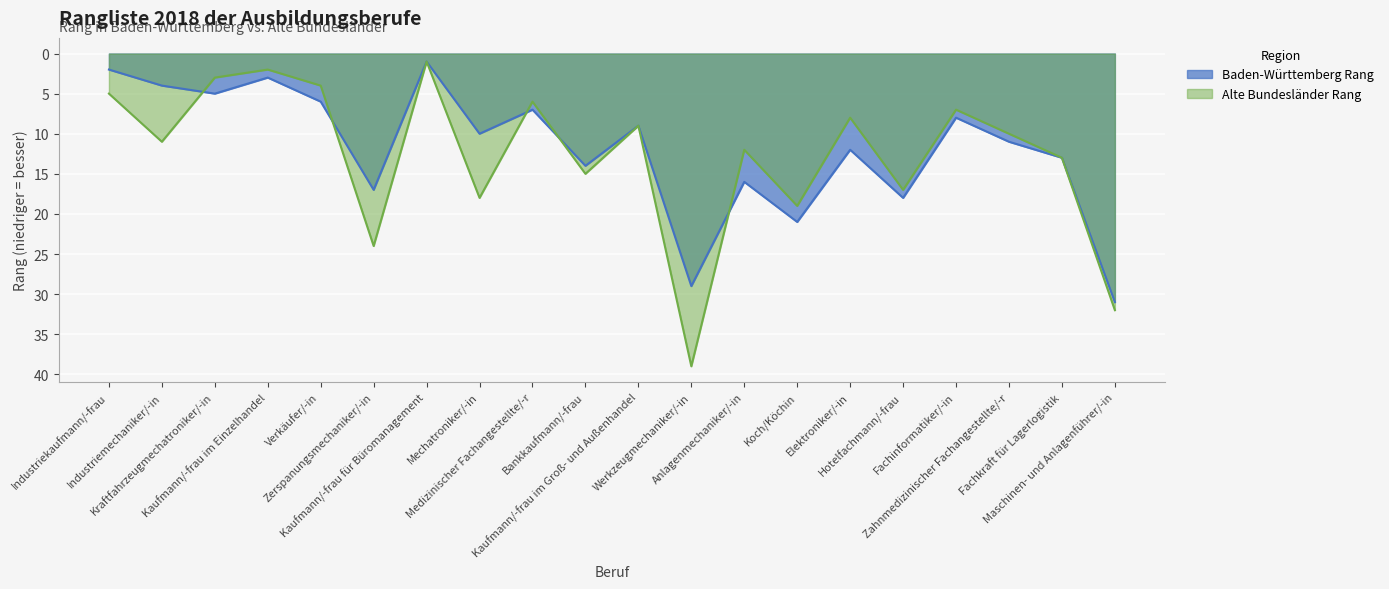

What is the difference between the highest and lowest values at Verkäufer/-in?

2